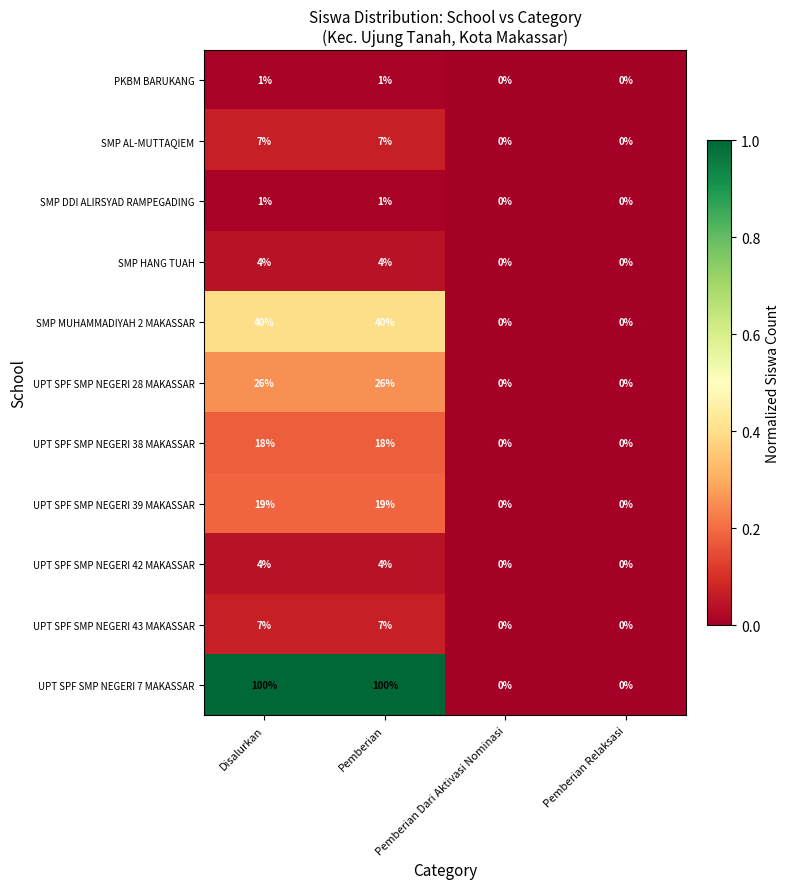

Between Disalurkan and Pemberian Relaksasi, which series saw the biggest shift?

UPT SPF SMP NEGERI 7 MAKASSAR